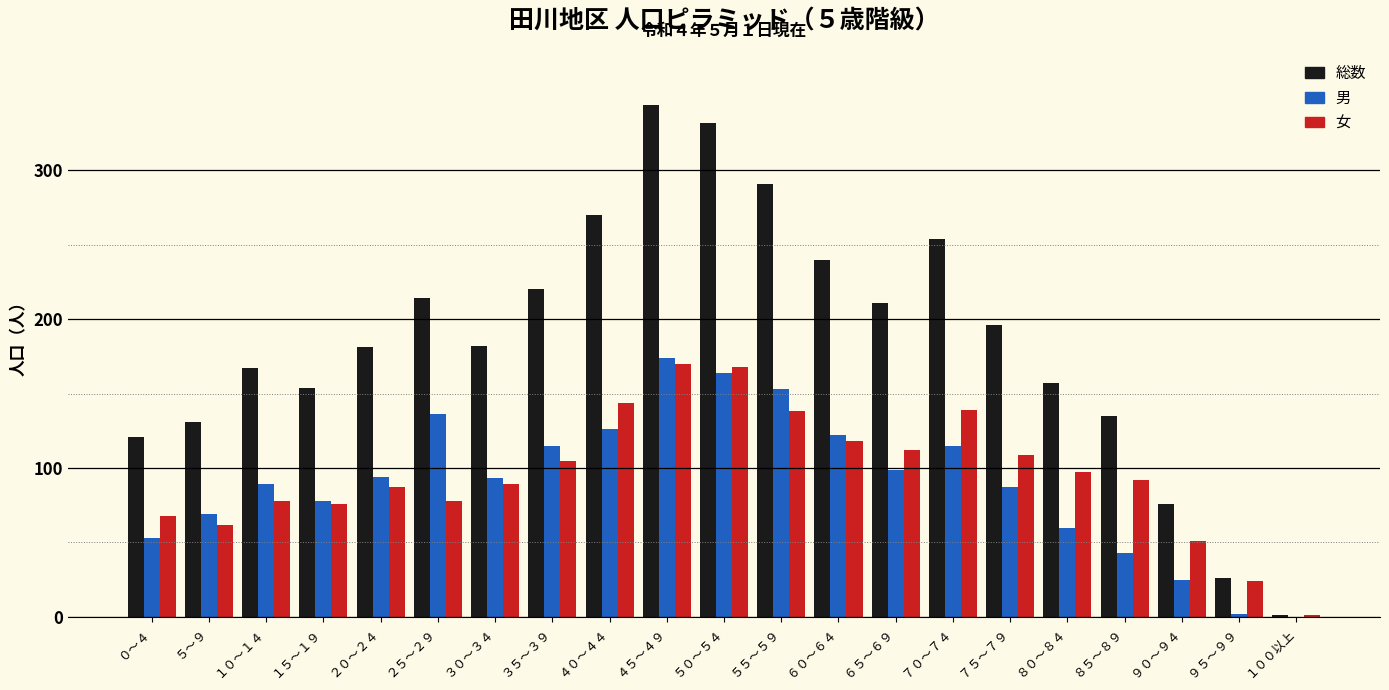

The 男 series shows 93 at ３０～３４. True or false?

True